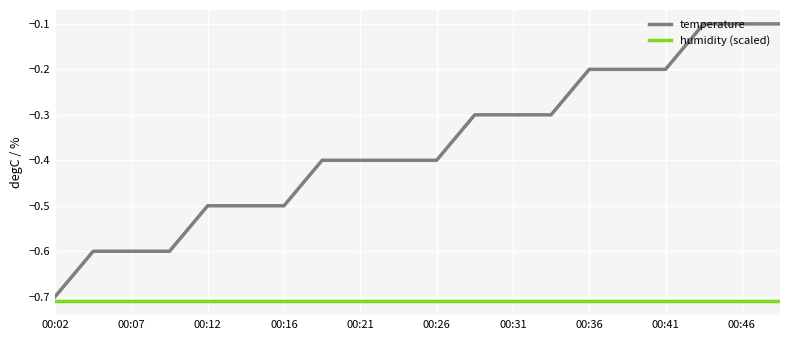

What is the difference between the maximum and minimum values in the temperature series?

0.6